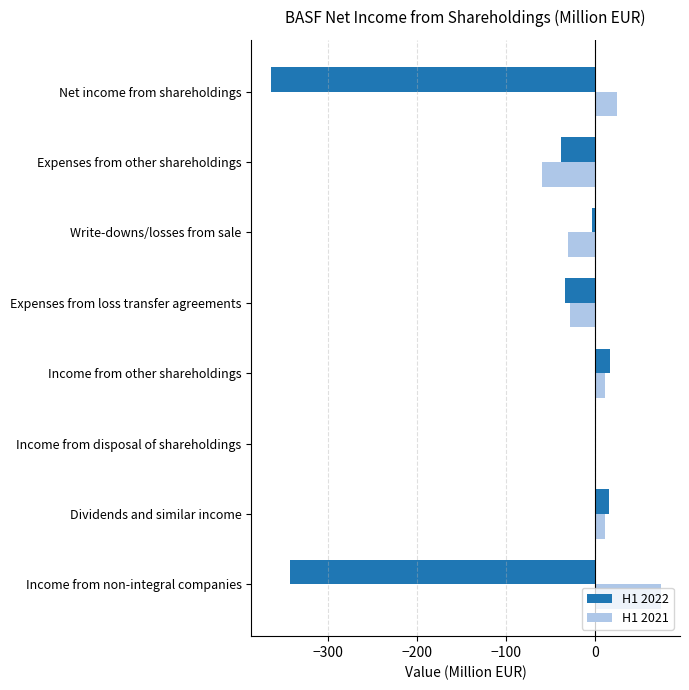

What is the total value across all series at Expenses from other shareholdings?

-98